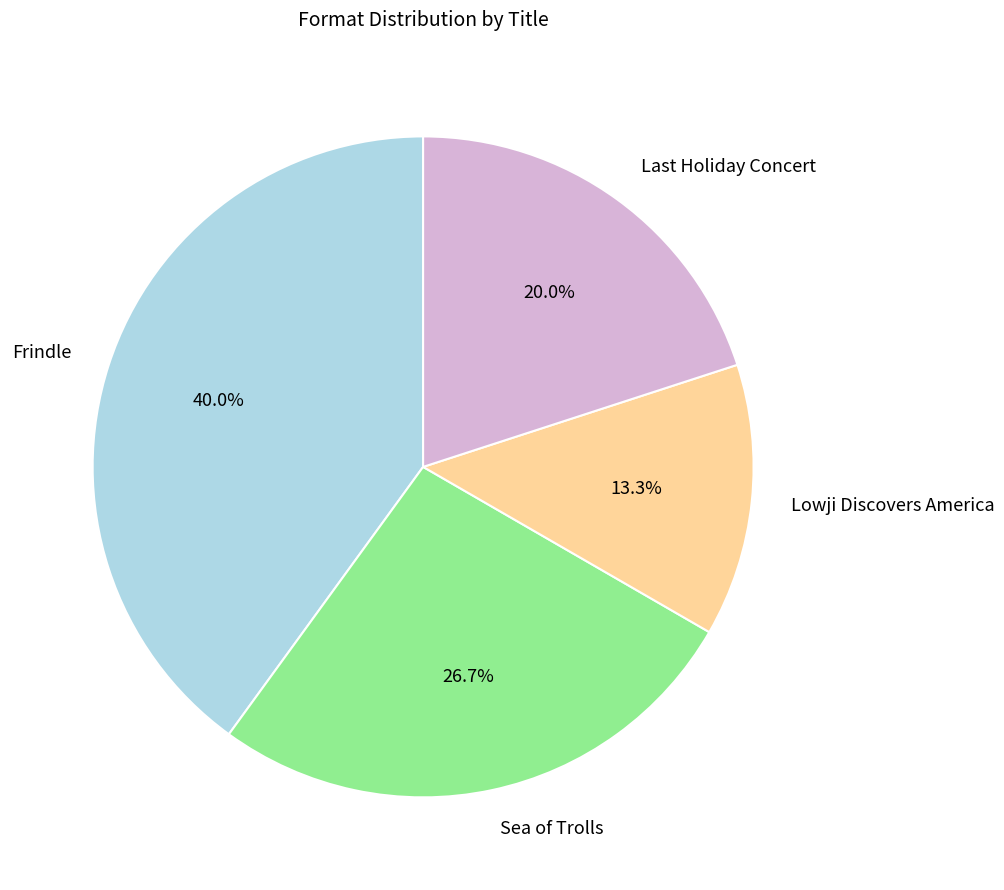

How many slices are in this pie chart?

4